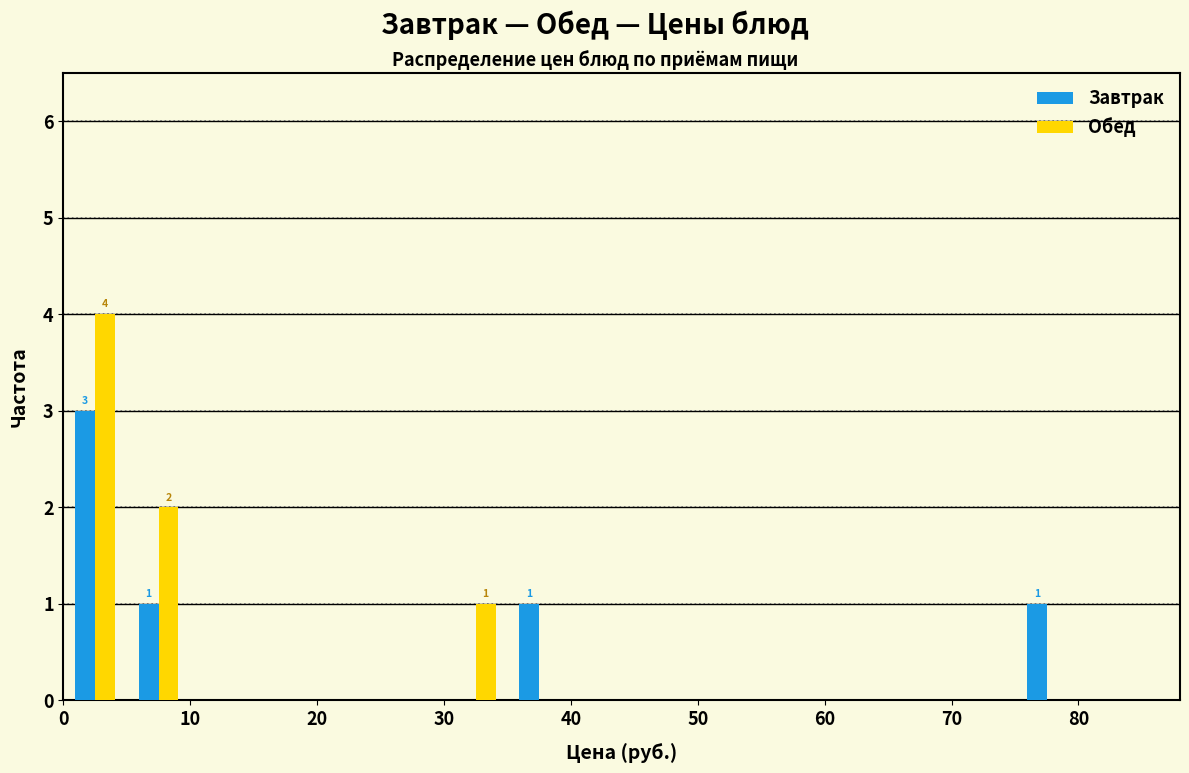

In the Обед series, which range on the x-axis has the tallest bar?

0 to 5